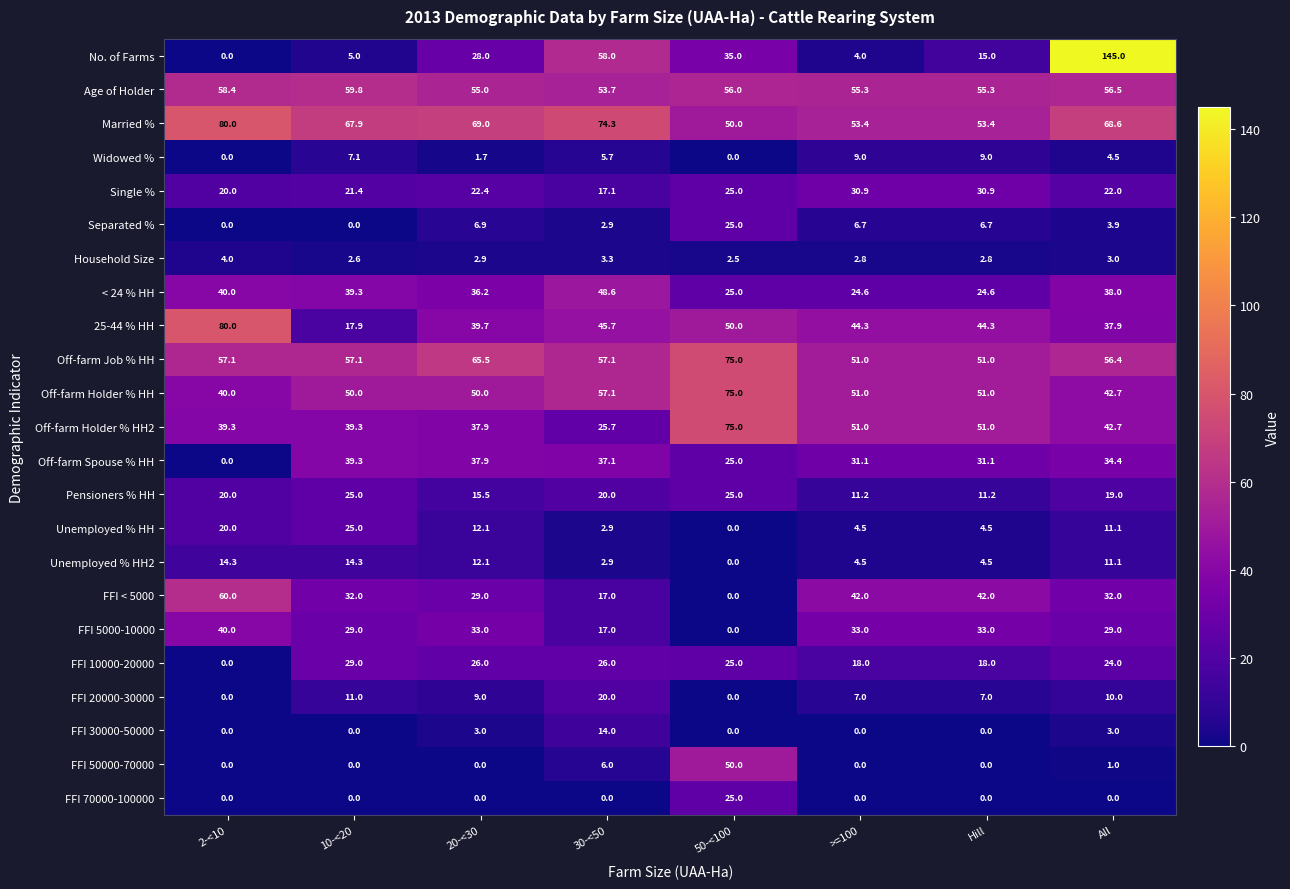

Read the Married % value at Hill.

53.4